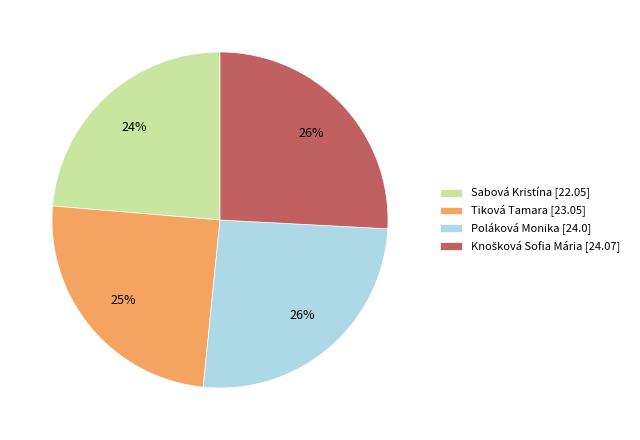

Is the sum of Poláková Monika [24.0] and Tiková Tamara [23.05] greater than half?

Yes